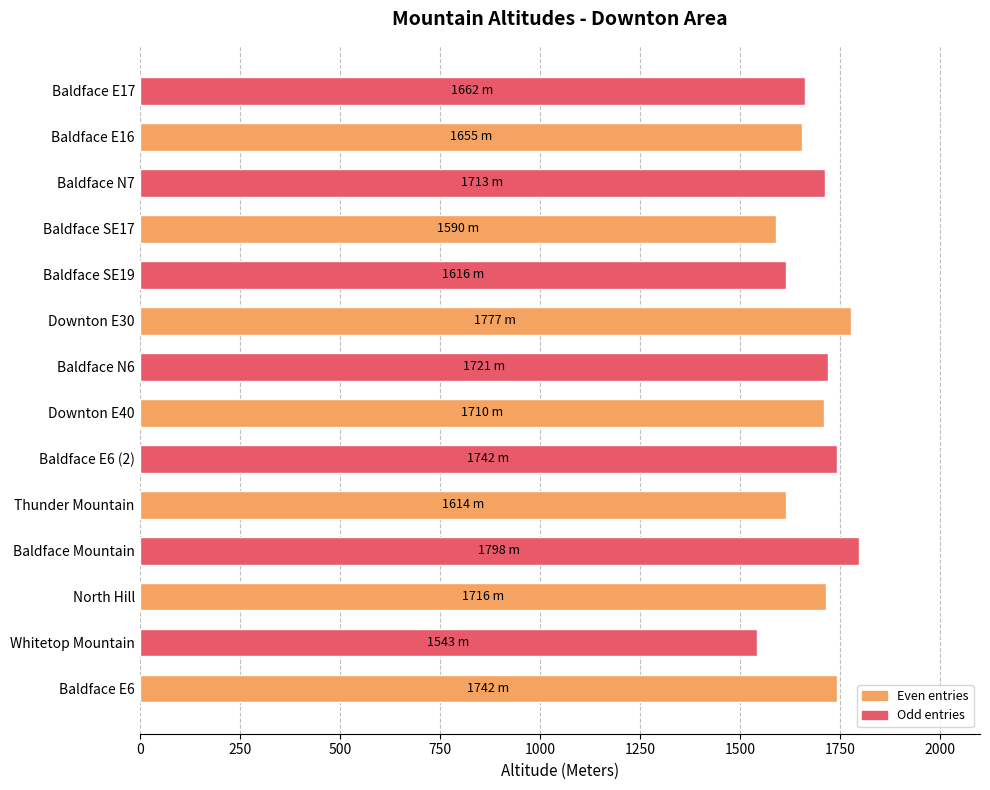

What is the sum of the values at Baldface SE19 and Baldface N7?

3329